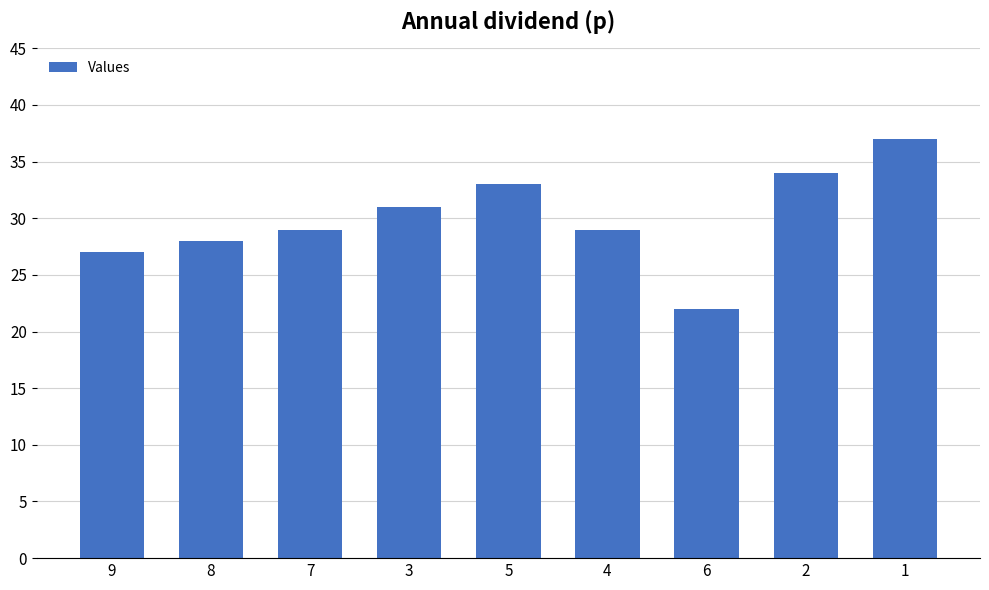

What is the change in value from 8 to 2?

+6